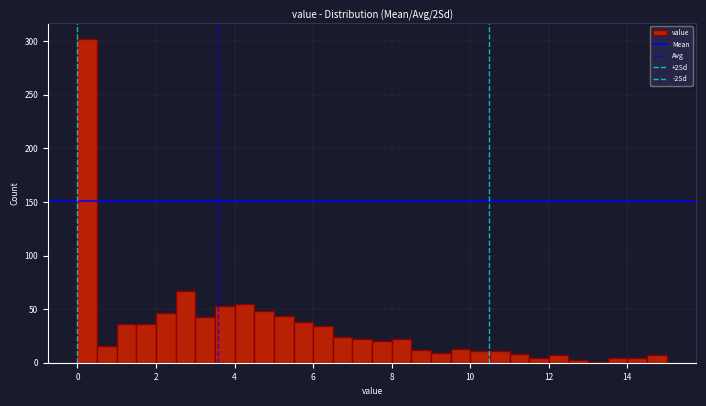

Read against the x-axis, roughly where is the centre of the tallest bar?

0.2